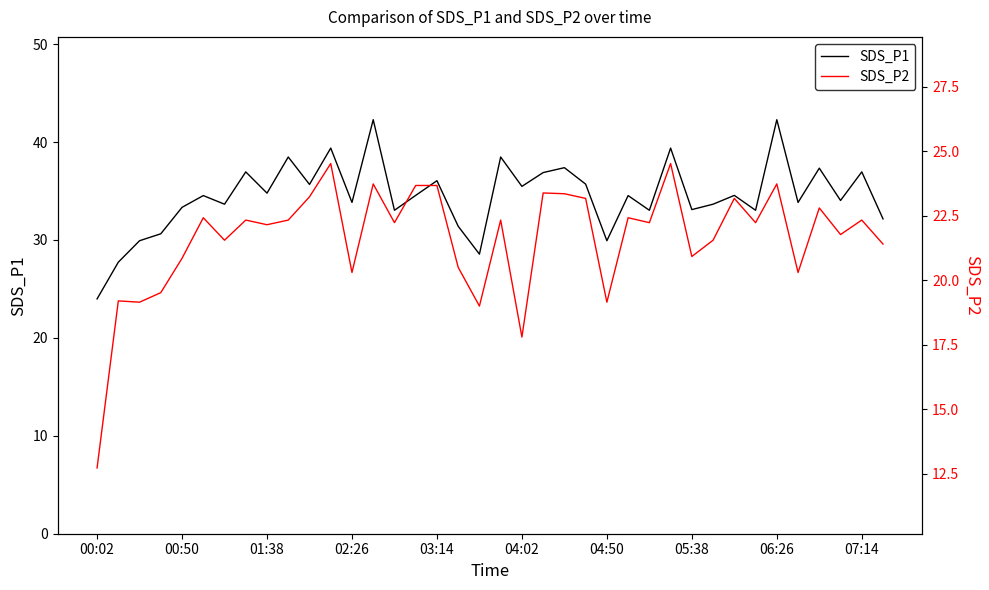

What position from the left is 19?

20